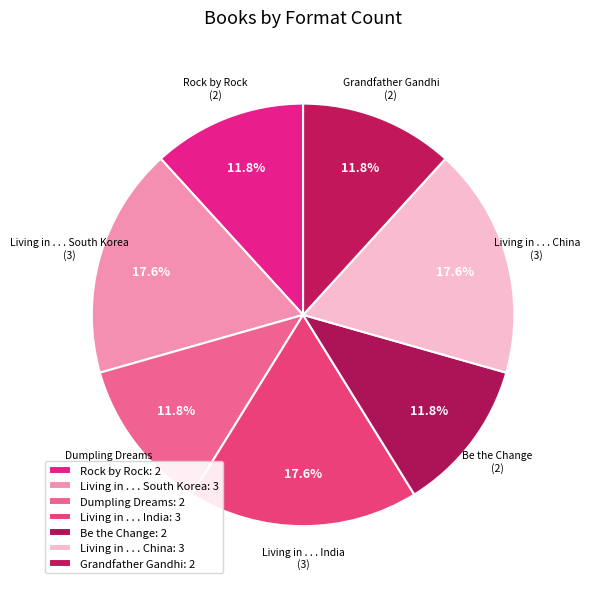

Which has a higher value, Rock by Rock or Be the Change?

Rock by Rock